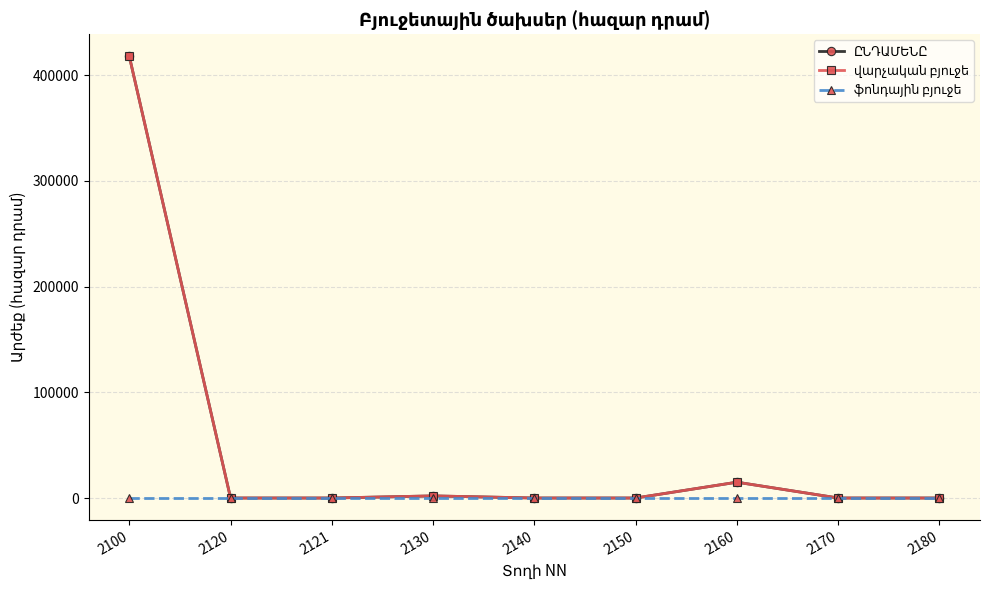

Is it true that ֆոնդային բյուջե equals 0.0 at 2170?

True